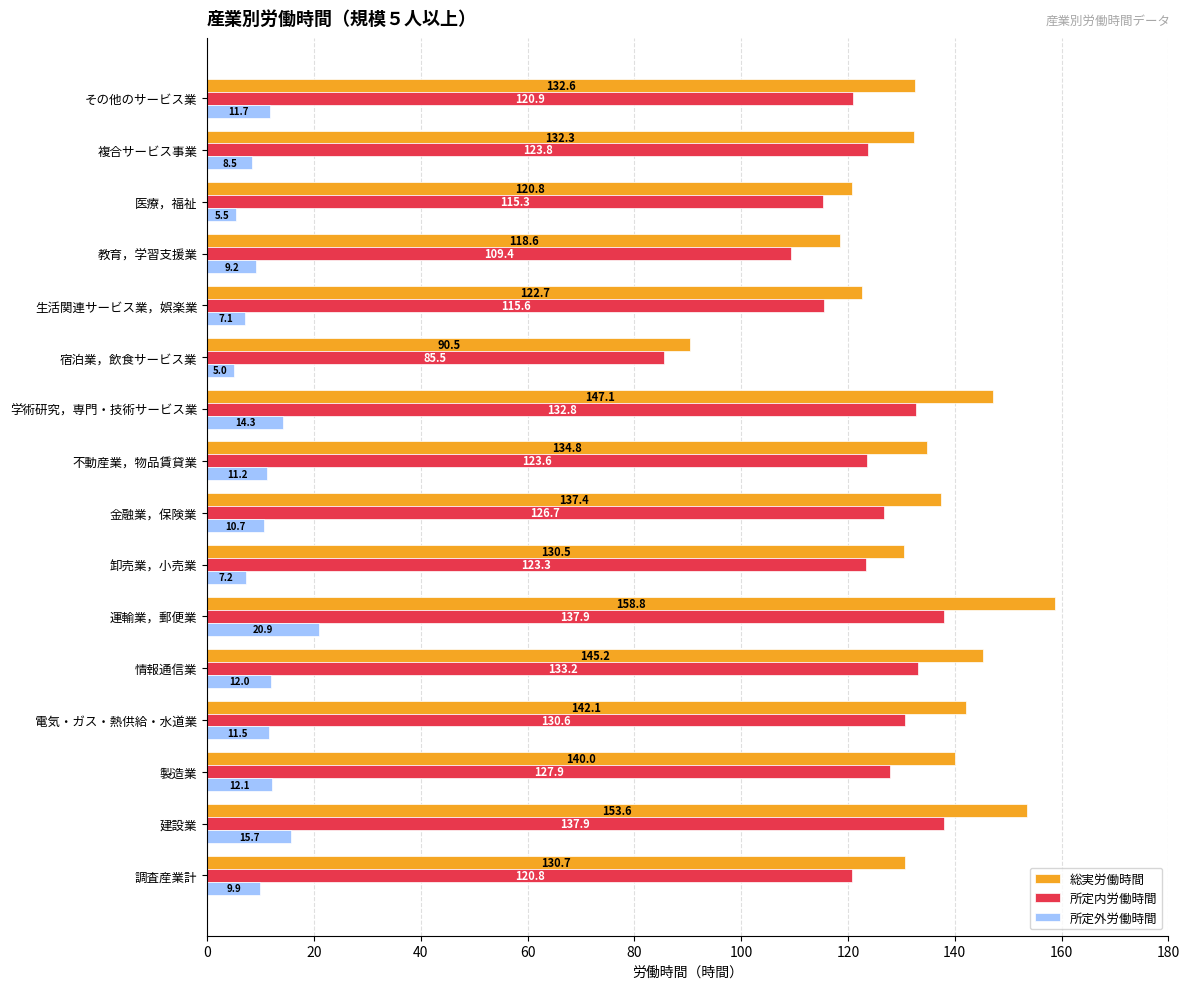

What is the sum of all 所定内労働時間 values?

1965.2